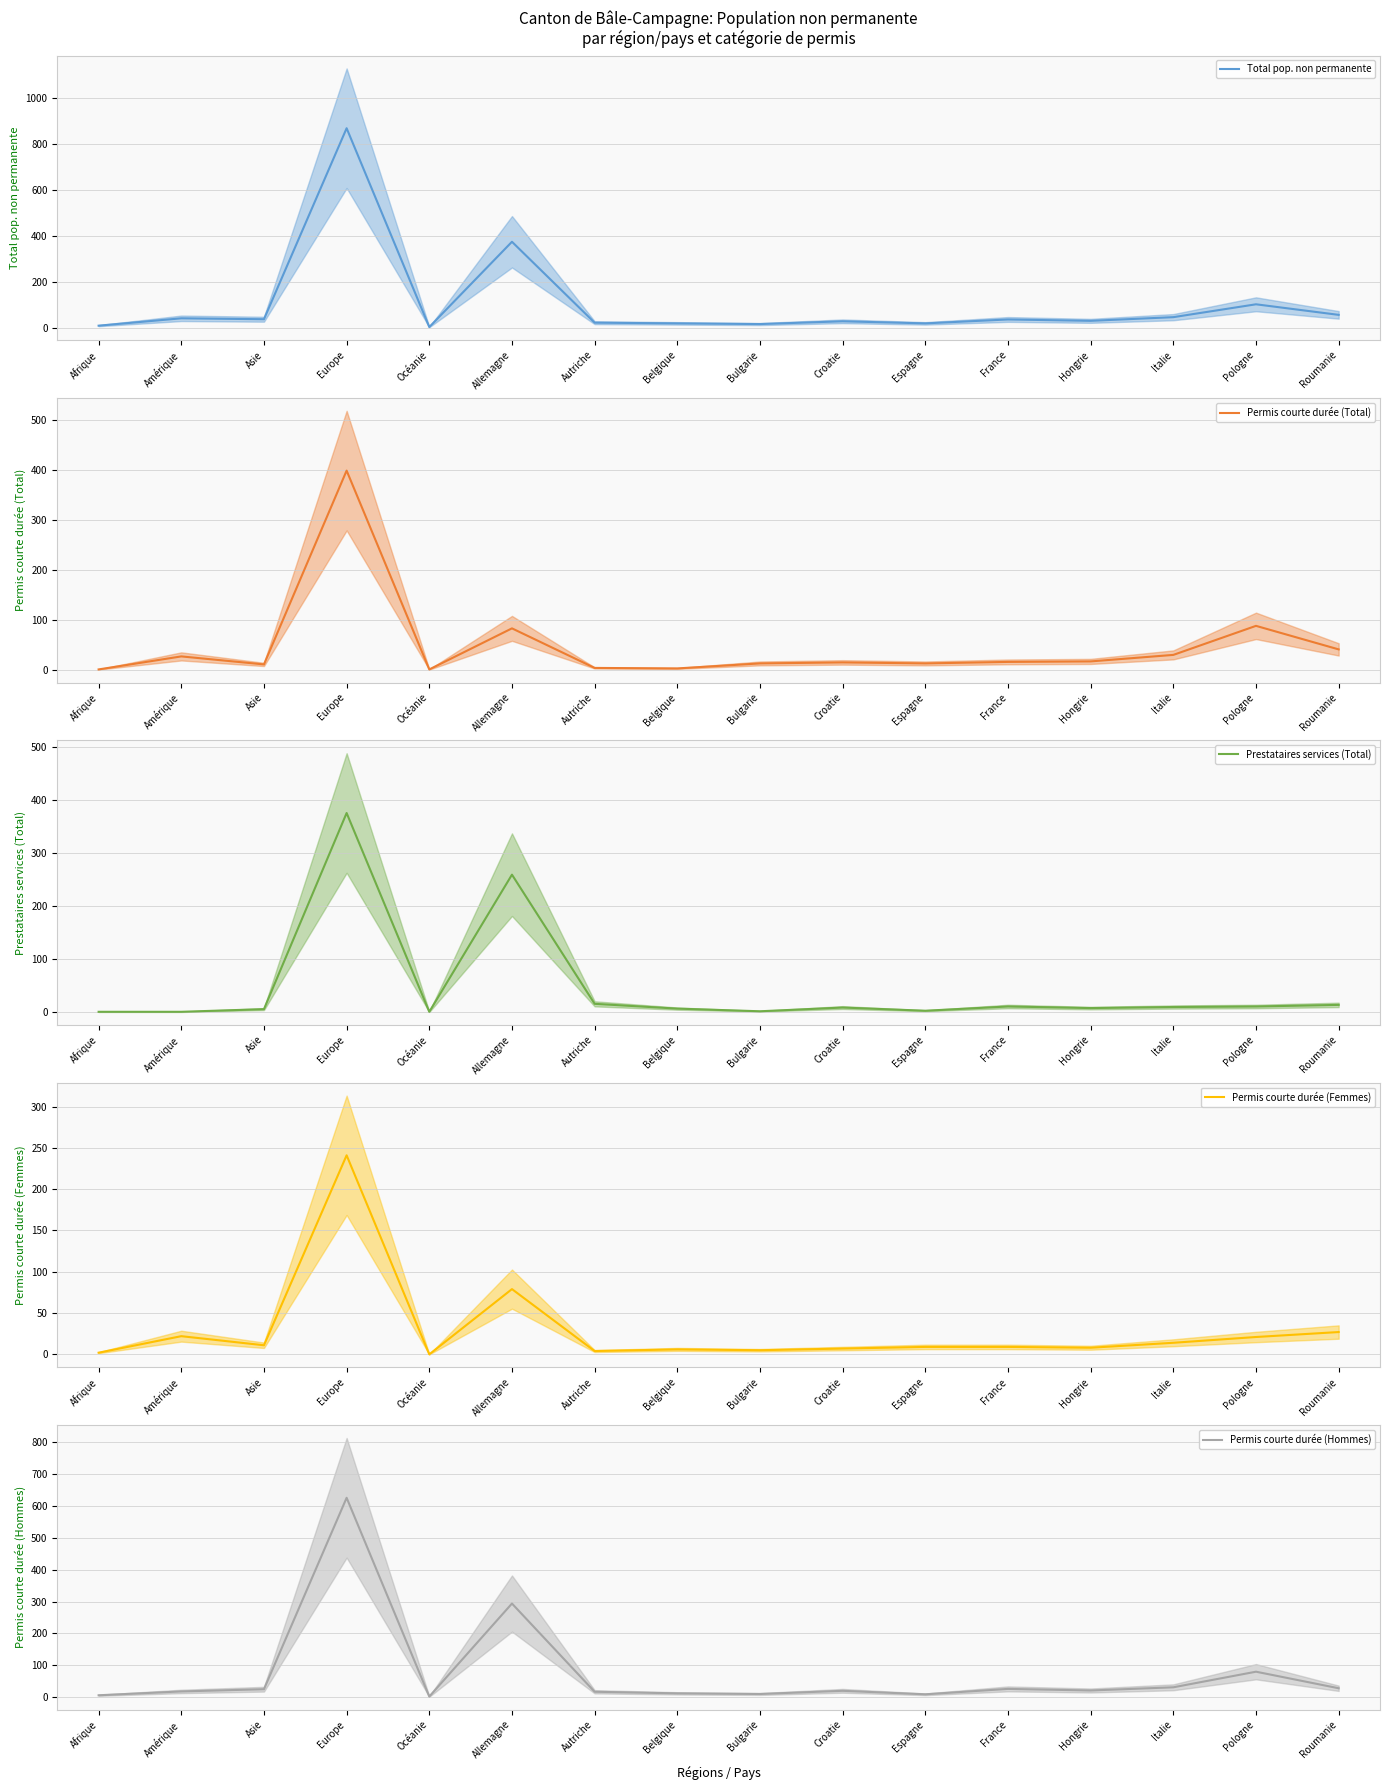

True or false: Total pop. non permanente has more than 0 points higher than both neighbors.

True